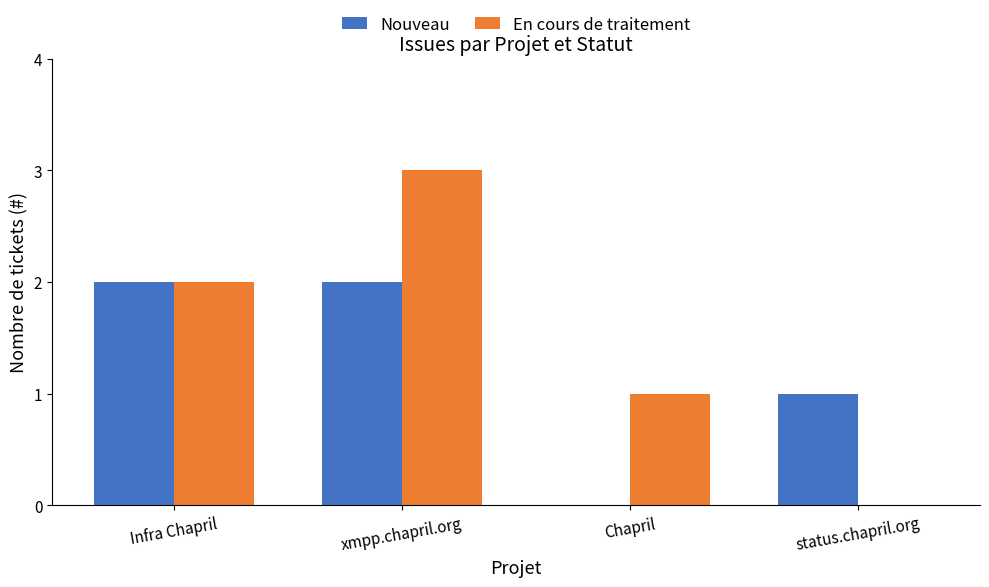

At which category is the sum across all series the highest?

xmpp.chapril.org